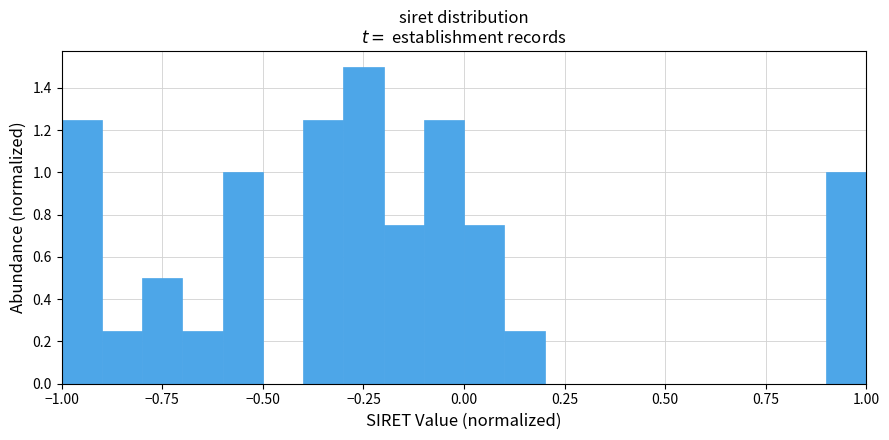

Read against the x-axis, roughly where is the centre of the tallest bar?

-0.25